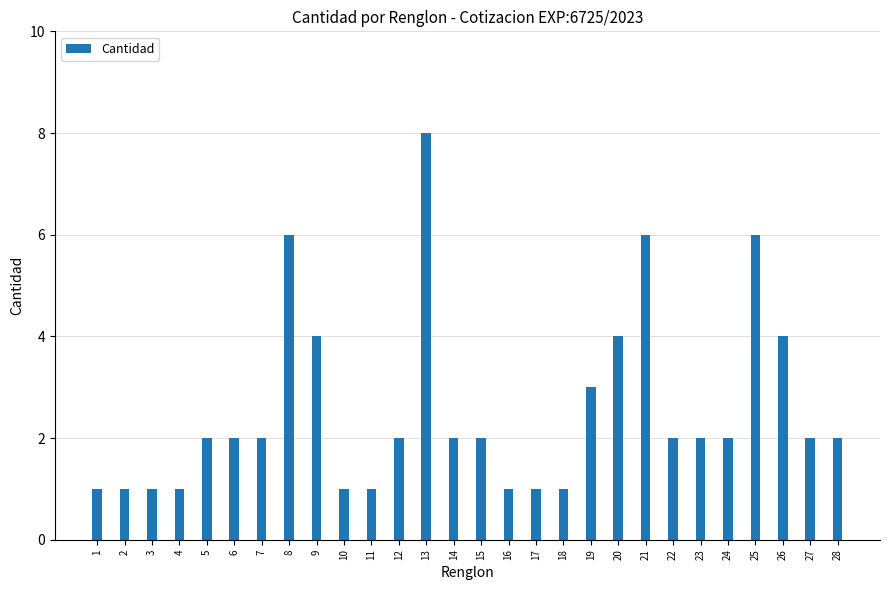

Approximately how many times larger is the value at 8 compared to 25?

1.0